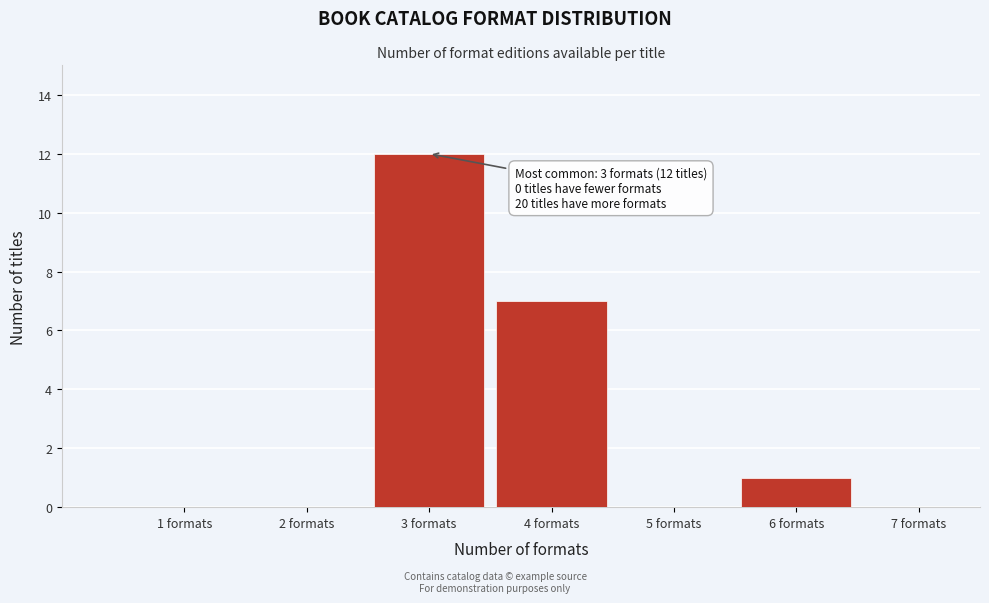

Reading right to left, list all the values displayed in this chart.

7 formats=0	6 formats=1	5 formats=0	4 formats=7	3 formats=12	2 formats=0	1 formats=0